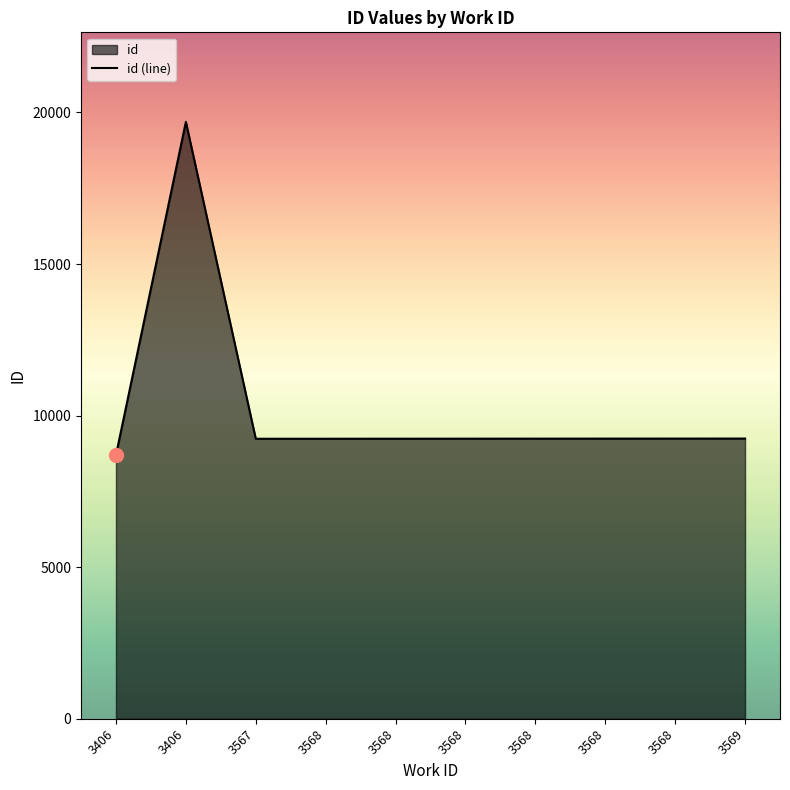

List the labels in order of value, largest first.

3406, 3569, 3568, 3568, 3568, 3568, 3568, 3568, 3567, 3406